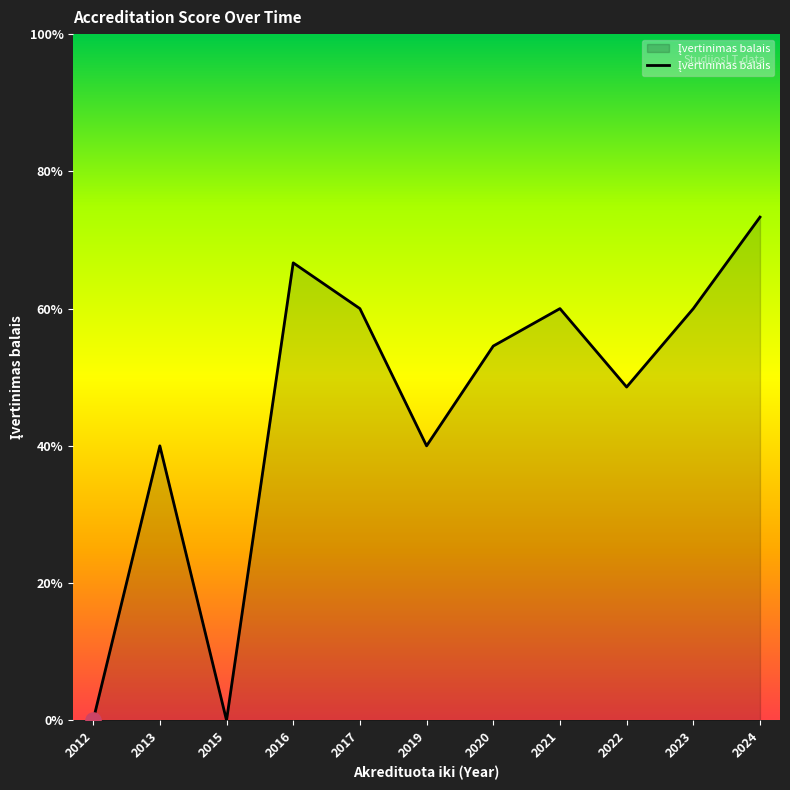

What is the ratio of the value at 2020 to the value at 2022?

1.1